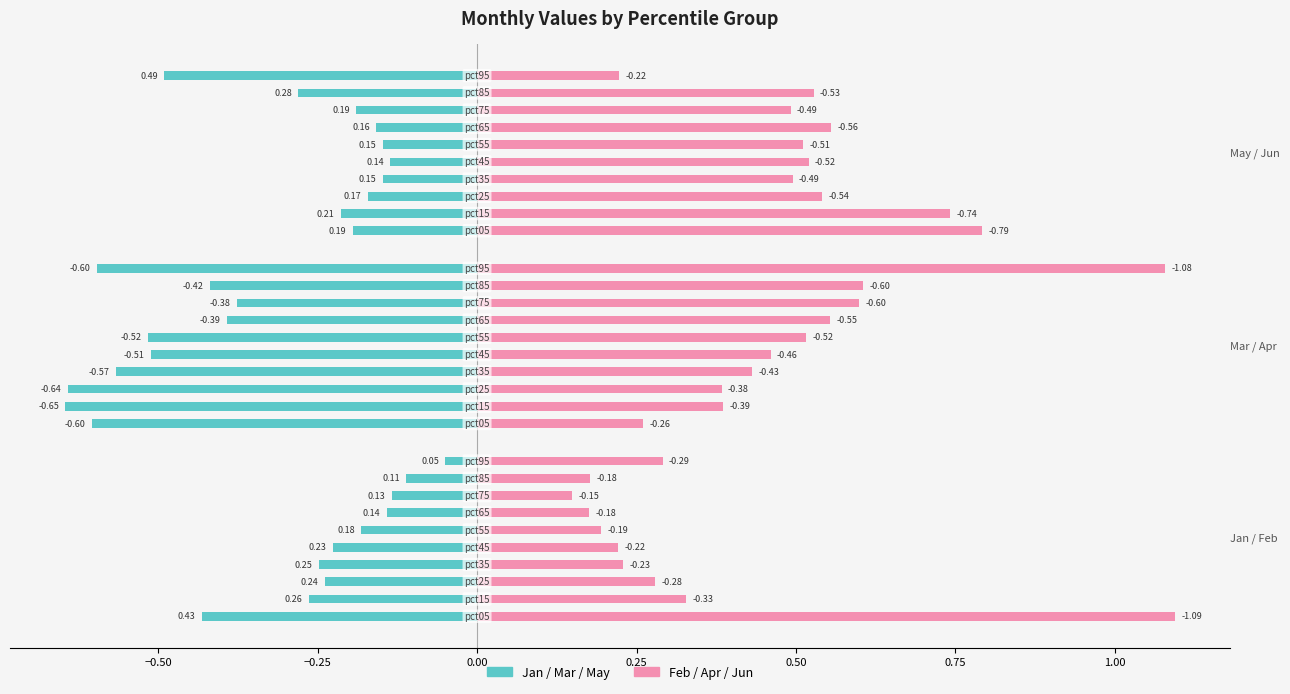

True or false: Mar has a value of -0.1 at pct65.

False